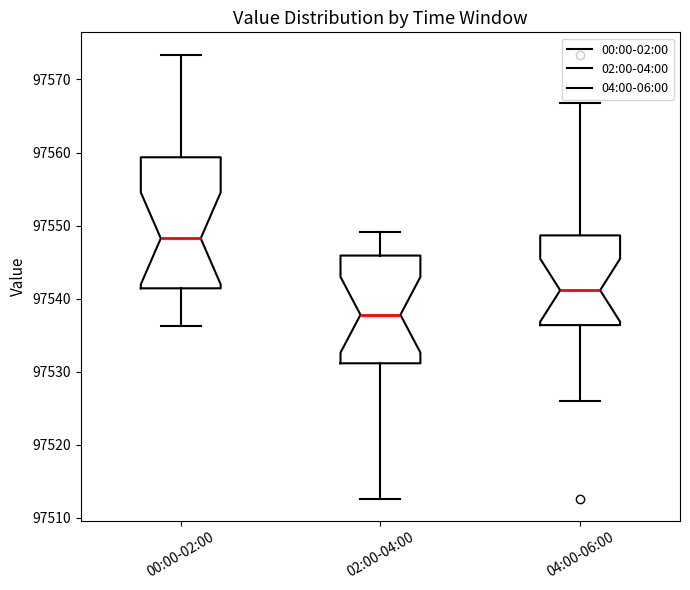

Comparing the boxes themselves (not the whiskers), which one is the tallest?

00:00-02:00